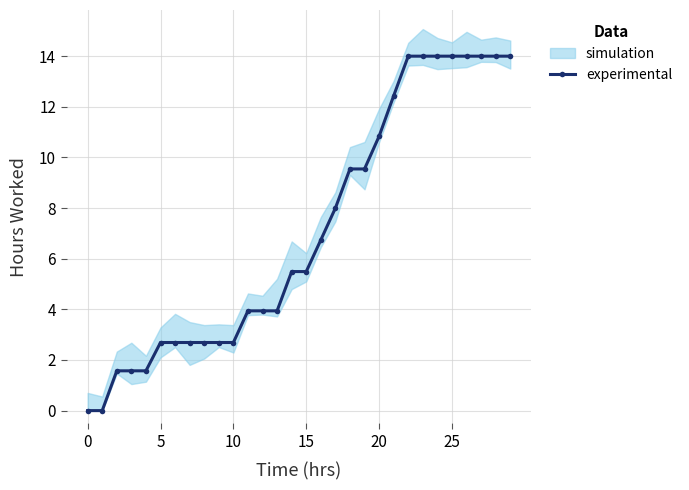

What is the average value?

7.1